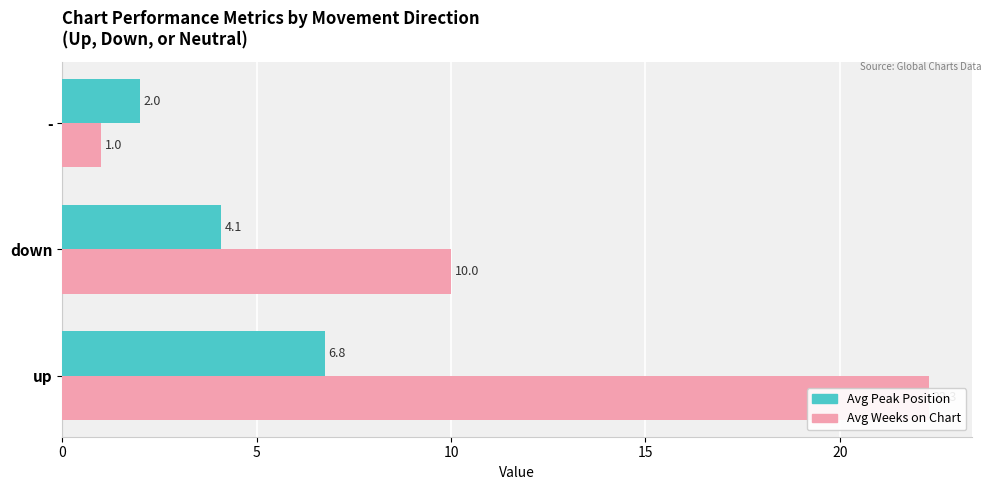

The Avg Weeks on Chart series shows 0.4 at -. True or false?

False